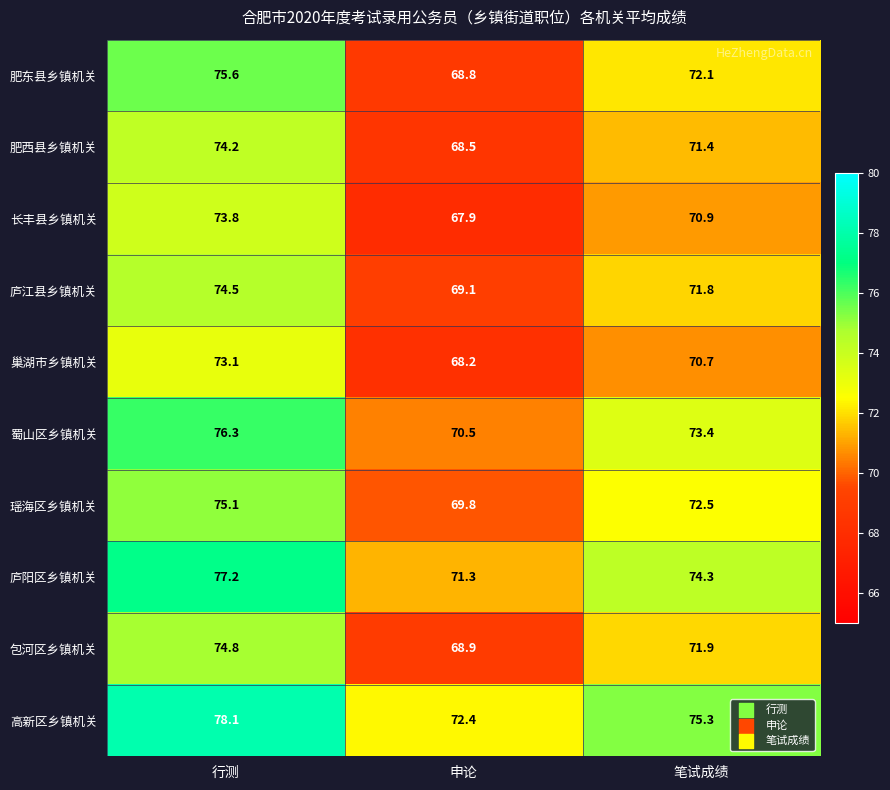

What is the highest value of the 包河区乡镇机关 series?

74.8